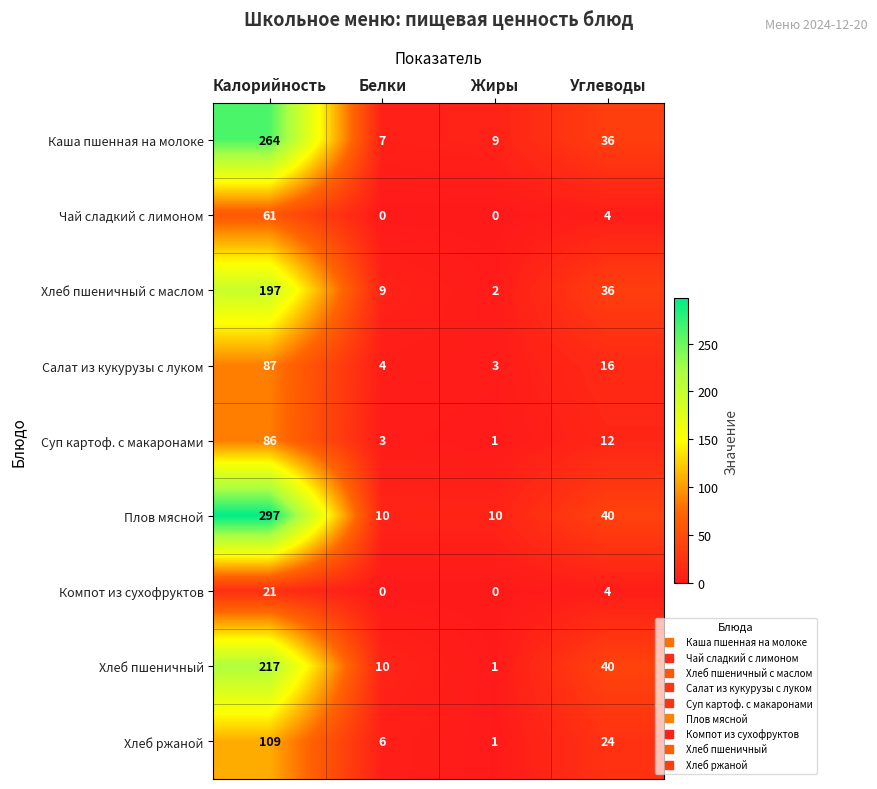

Which category has the highest value in the Хлеб пшеничный series?

Калорийность